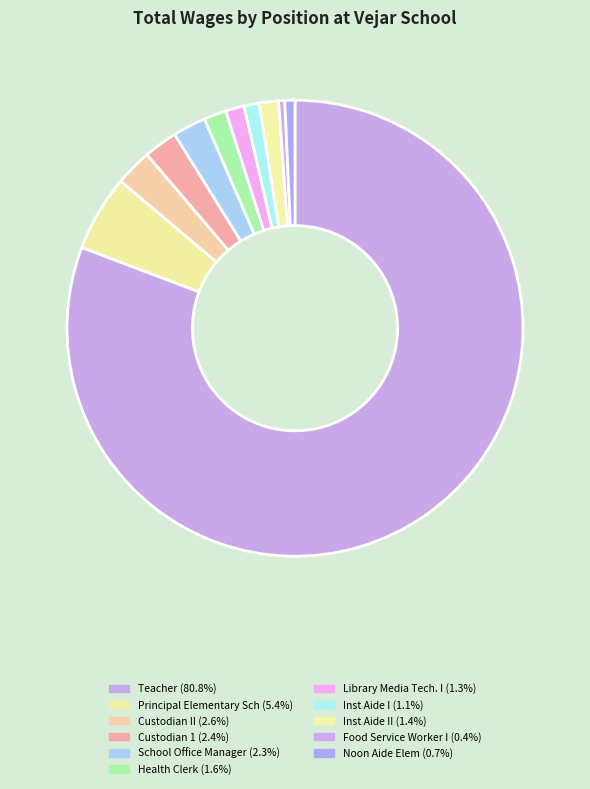

Is there a majority slice in this chart?

Yes